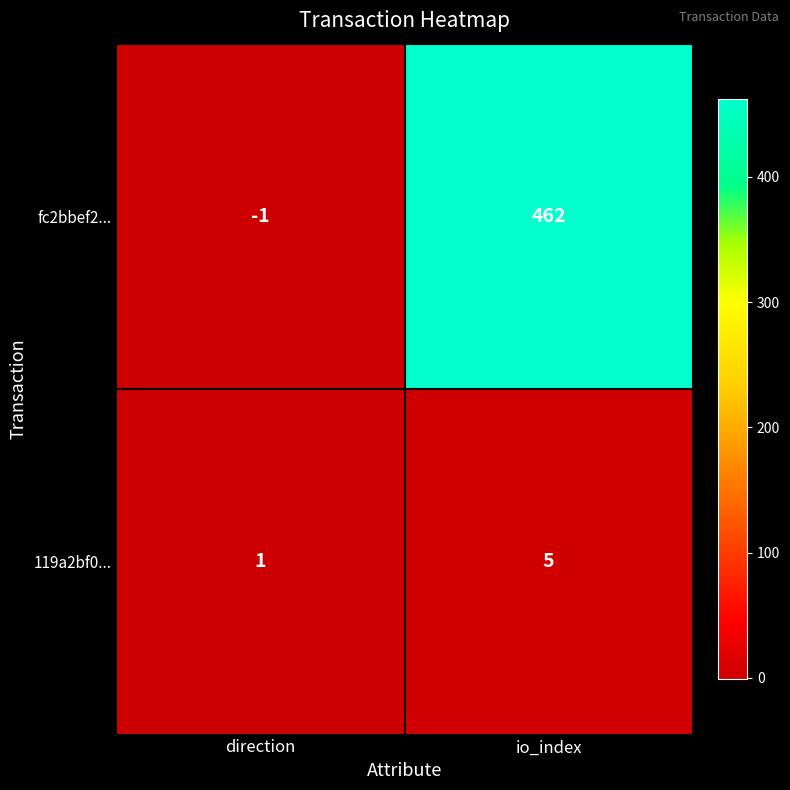

The fc2bbef2... series shows 649 at io_index. True or false?

False